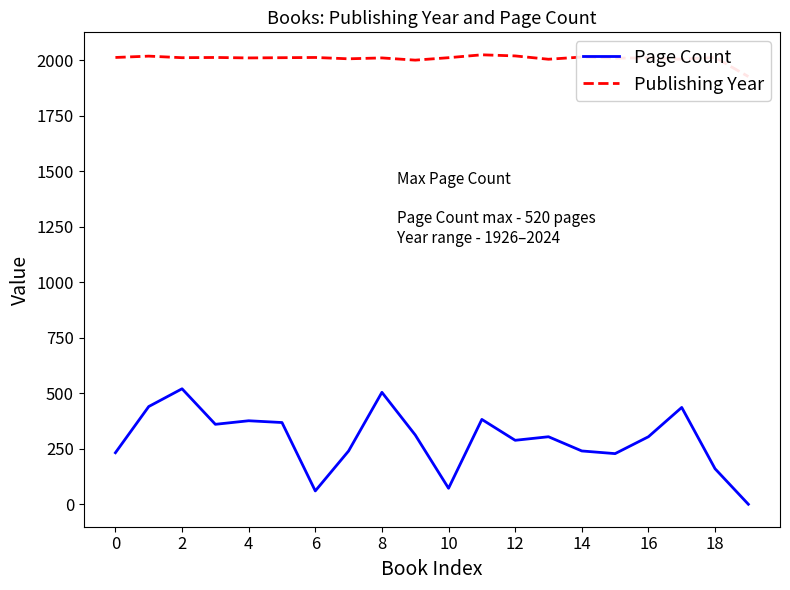

True or false: Page Count and Publishing Year intersect in this chart.

False